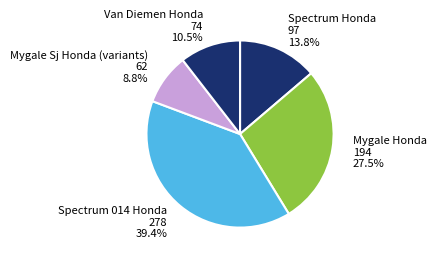

Approximately how many times larger is the value at Spectrum 014 Honda 278 39.4% compared to Mygale Sj Honda (variants) 62 8.8%?

4.5